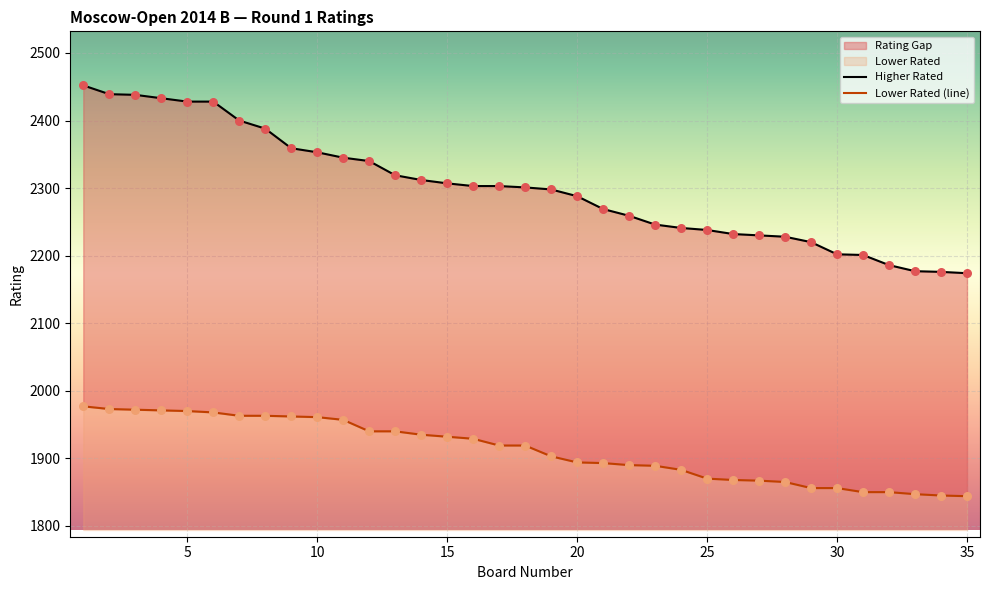

Which series contains the lowest Y value?

Lower Rated (line)